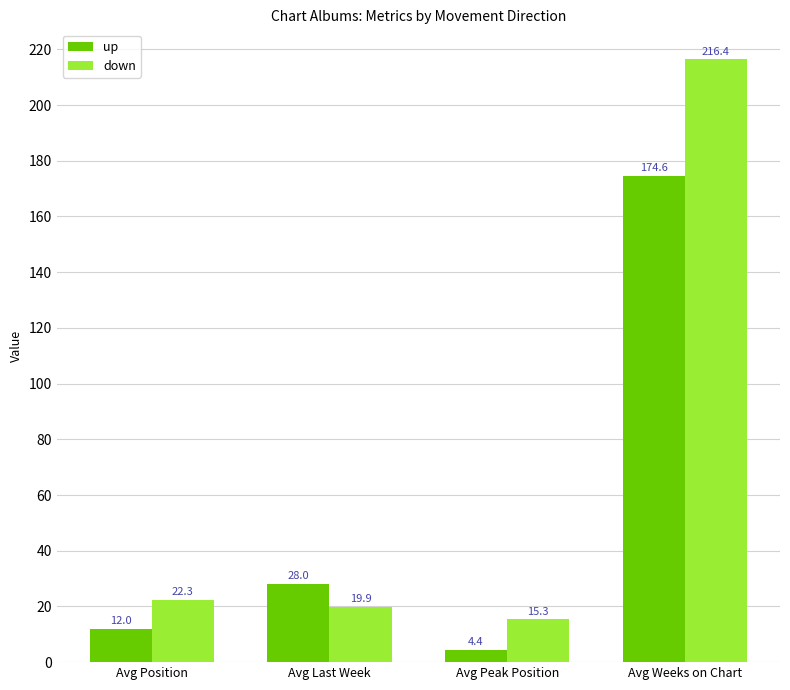

What is the average value of the down series?

68.5